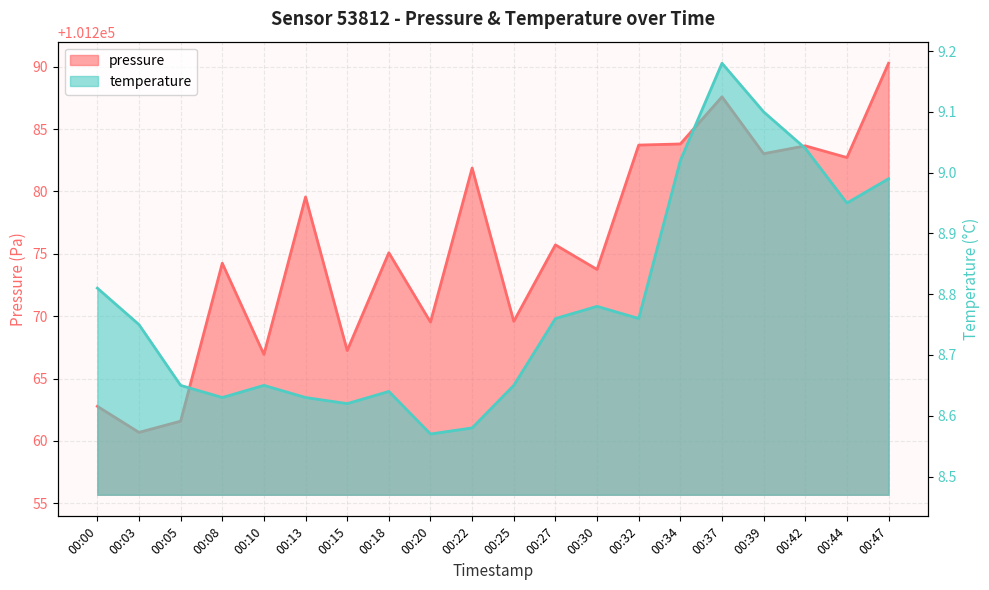

True or false: pressure and temperature intersect in this chart.

False